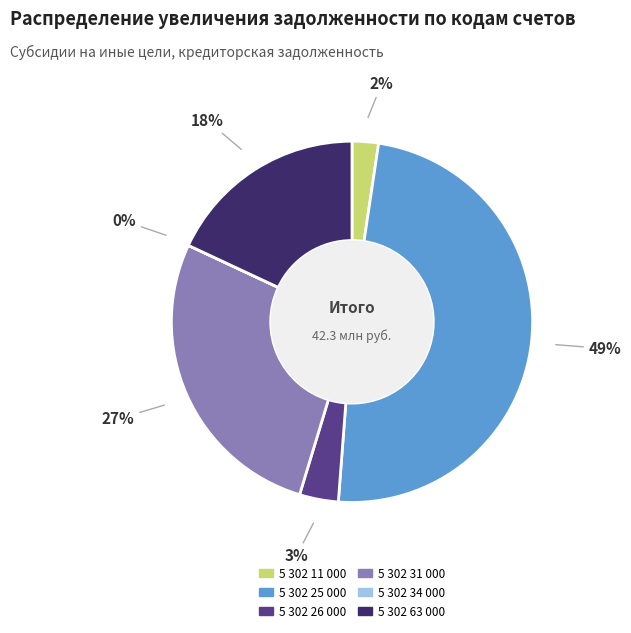

True or false: 5 302 31 000 accounts for 41% of the total.

False